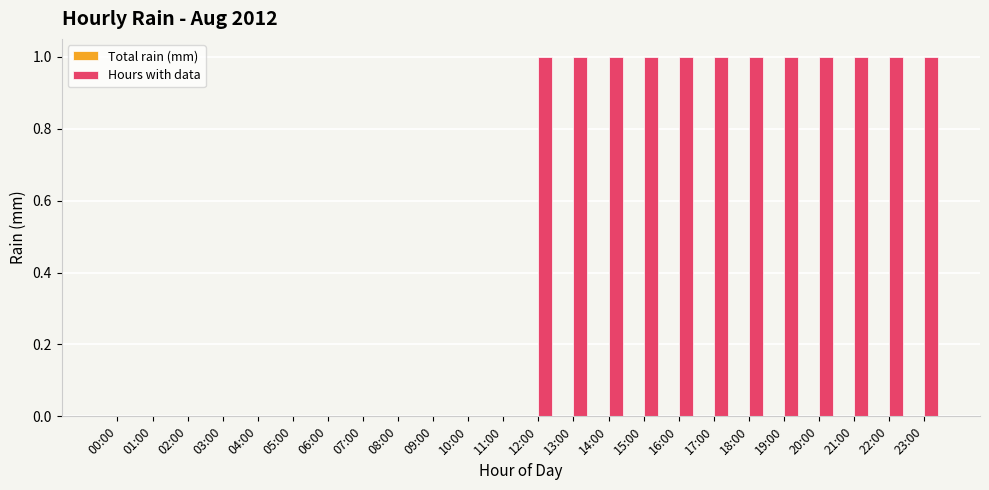

What is the ratio of the value at 15:00 to the value at 18:00?

1.0